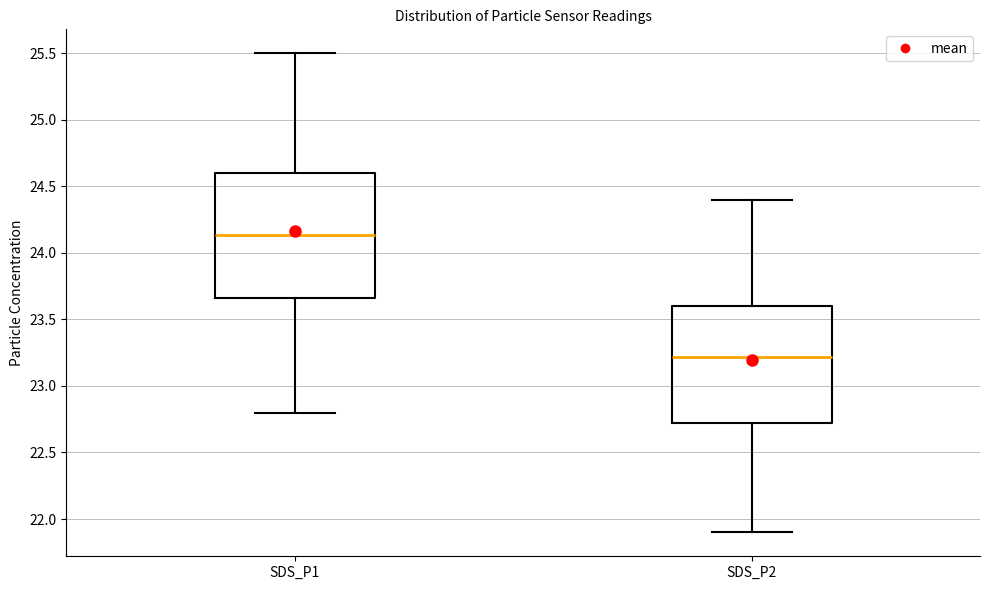

Where is the lower edge of the box for SDS_P2 on the y-axis? The values are not printed on the chart, so give them approximately, as read against the axis.

22.70